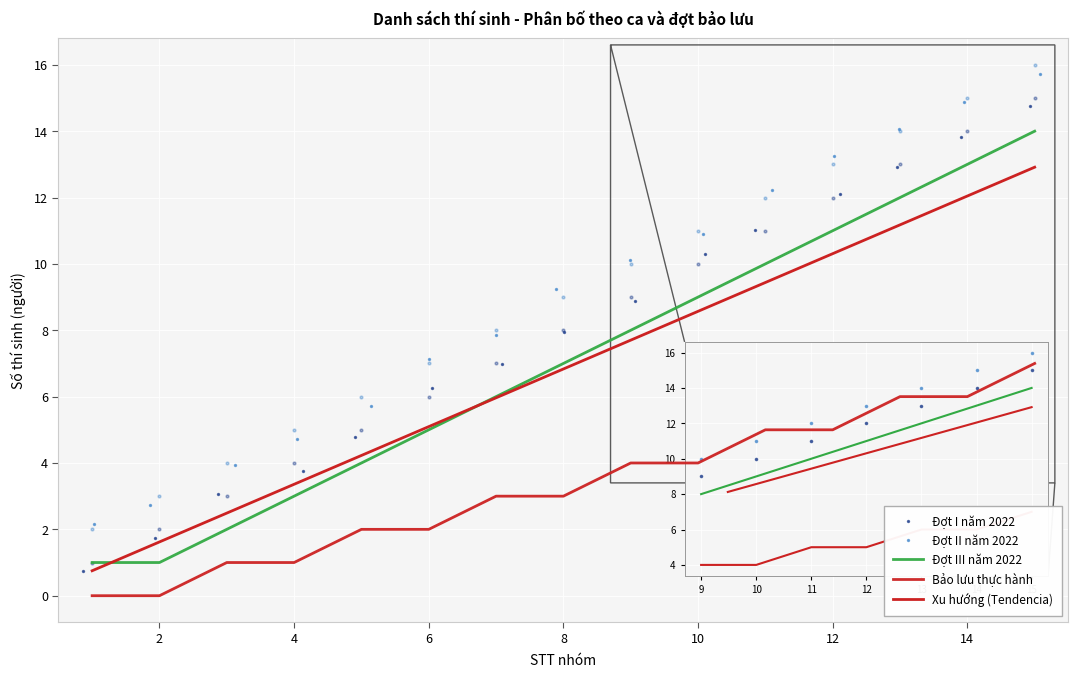

Which series has the widest spread of Y values?

Đợt I năm 2022